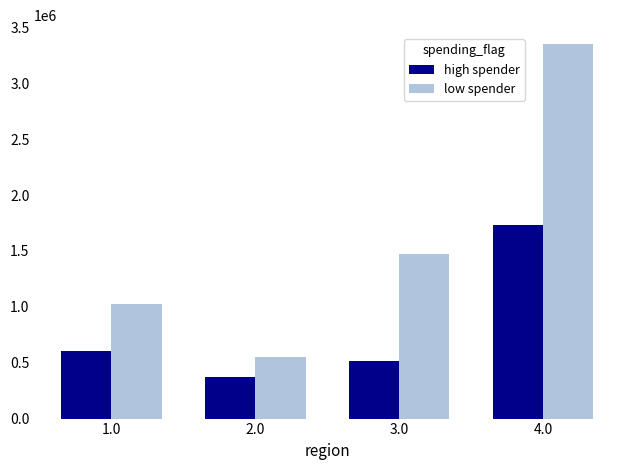

What are all the series names shown in the legend?

high spender, low spender